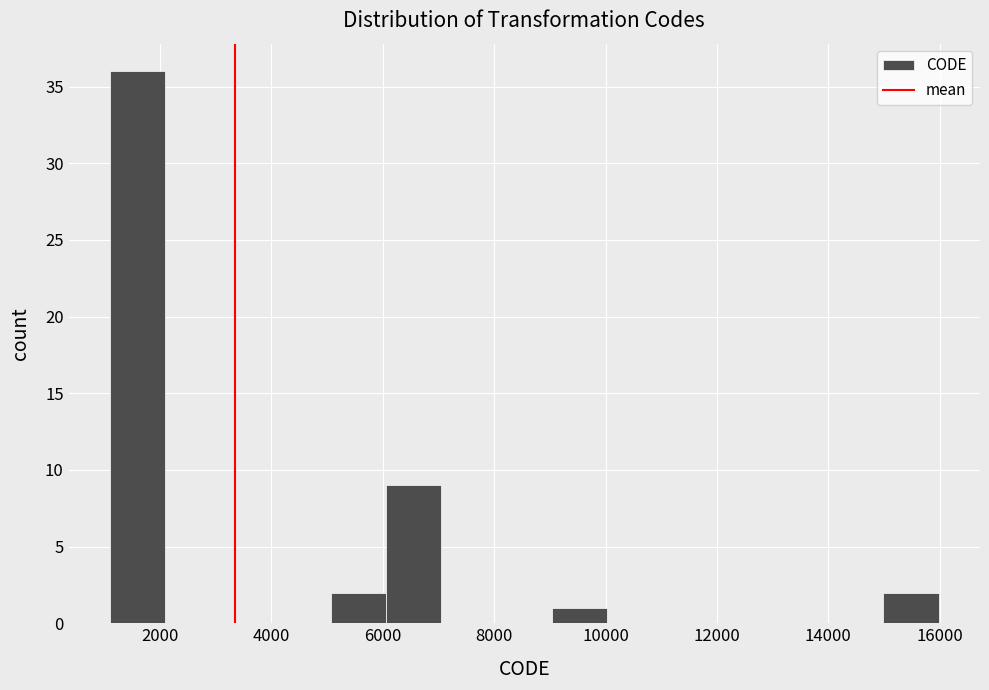

How tall is the bar that spans 9000 to 10000 on the x-axis? Neither the bar edges nor the heights are printed on the chart, so give them approximately, as read against the axes.

1